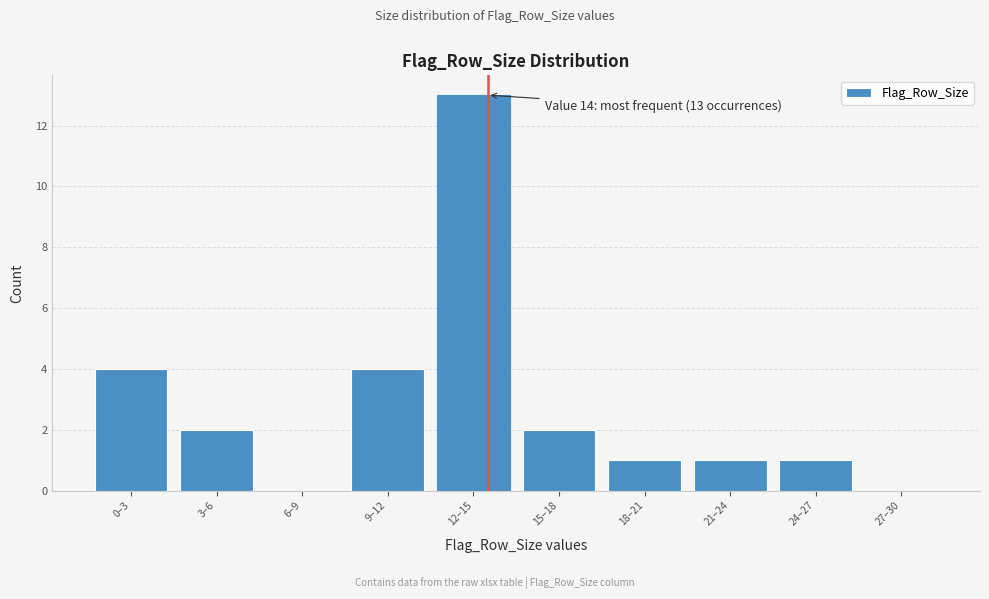

Reading left to right, transcribe all the data shown in this chart.

0–3=4	3–6=2	6–9=0	9–12=4	12–15=13	15–18=2	18–21=1	21–24=1	24–27=1	27–30=0